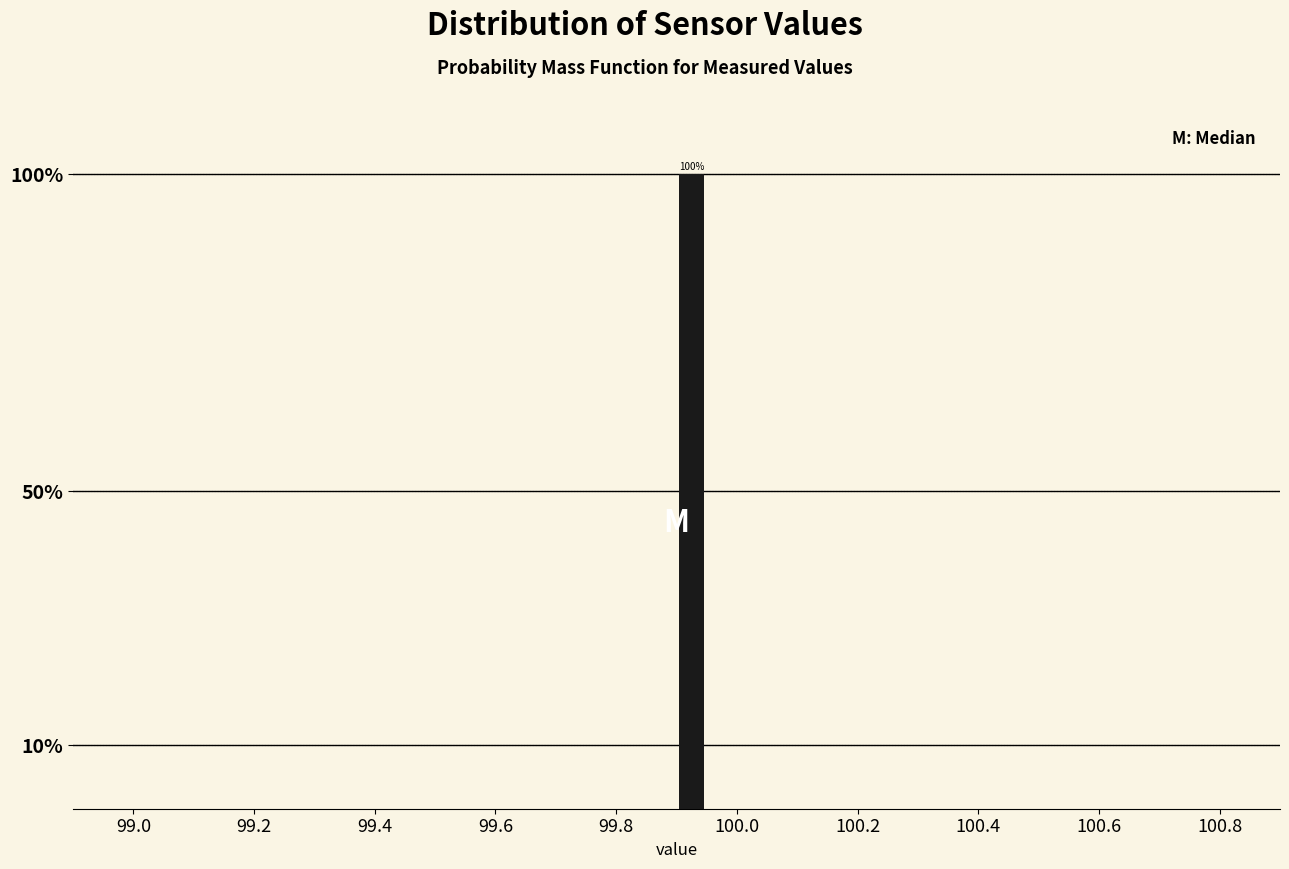

Read against the x-axis, roughly where is the centre of the tallest bar?

99.92